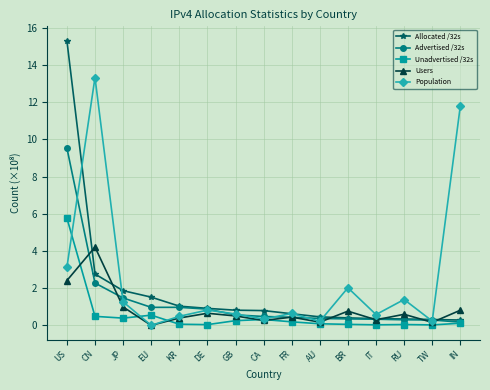

True or false: Advertised /32s has a value of 0.6 at GB.

True